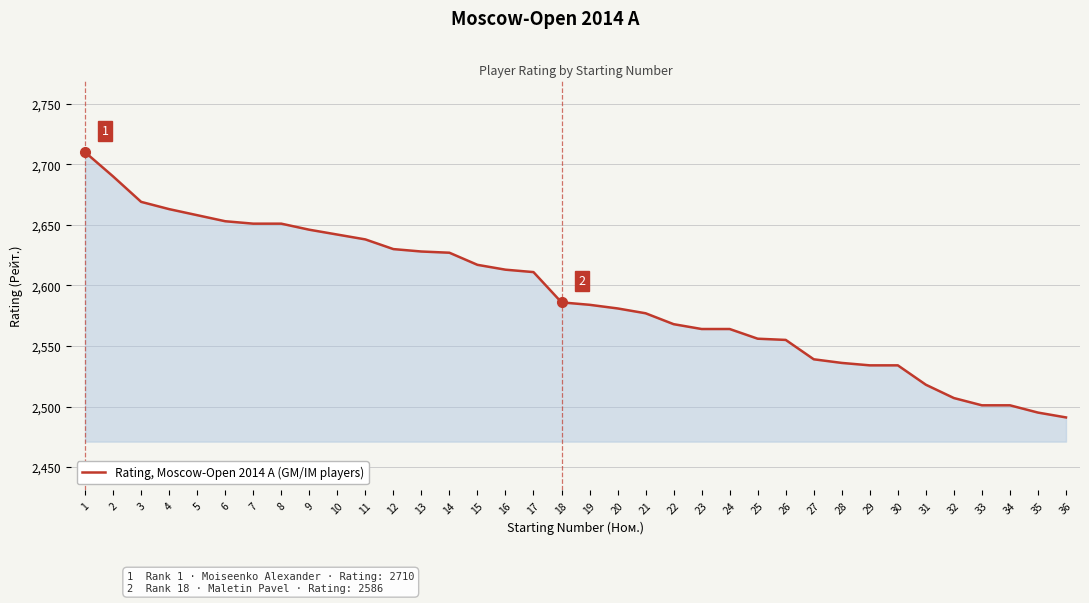

True or false: the data shows 876 at 34.

False